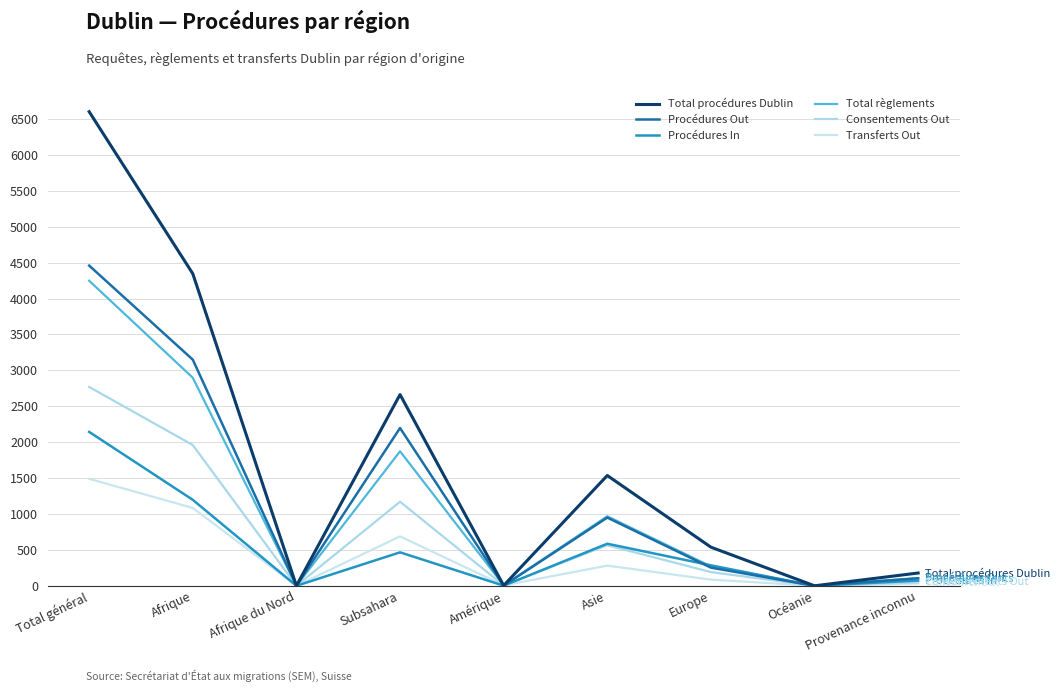

Reading left to right, transcribe all the data shown in this chart.

Total procédures Dublin: Total général=6602	Afrique=4346	Afrique du Nord=0	Subsahara=2663	Amérique=4	Asie=1536	Europe=538	Océanie=0	Provenance inconnu=178
Procédures Out: Total général=4459	Afrique=3149	Afrique du Nord=0	Subsahara=2197	Amérique=2	Asie=950	Europe=253	Océanie=0	Provenance inconnu=105
Procédures In: Total général=2143	Afrique=1197	Afrique du Nord=0	Subsahara=466	Amérique=2	Asie=586	Europe=285	Océanie=0	Provenance inconnu=73
Total règlements: Total général=4248	Afrique=2897	Afrique du Nord=0	Subsahara=1873	Amérique=6	Asie=968	Europe=270	Océanie=0	Provenance inconnu=107
Consentements Out: Total général=2769	Afrique=1960	Afrique du Nord=0	Subsahara=1171	Amérique=5	Asie=565	Europe=191	Océanie=0	Provenance inconnu=48
Transferts Out: Total général=1490	Afrique=1084	Afrique du Nord=0	Subsahara=688	Amérique=6	Asie=281	Europe=86	Océanie=0	Provenance inconnu=33